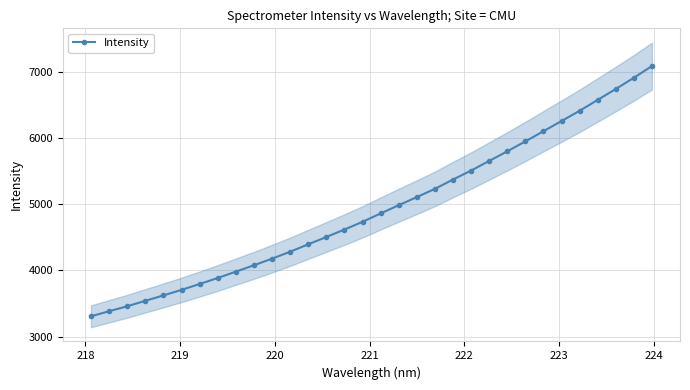

What is the highest value of the Intensity series?

7087.1